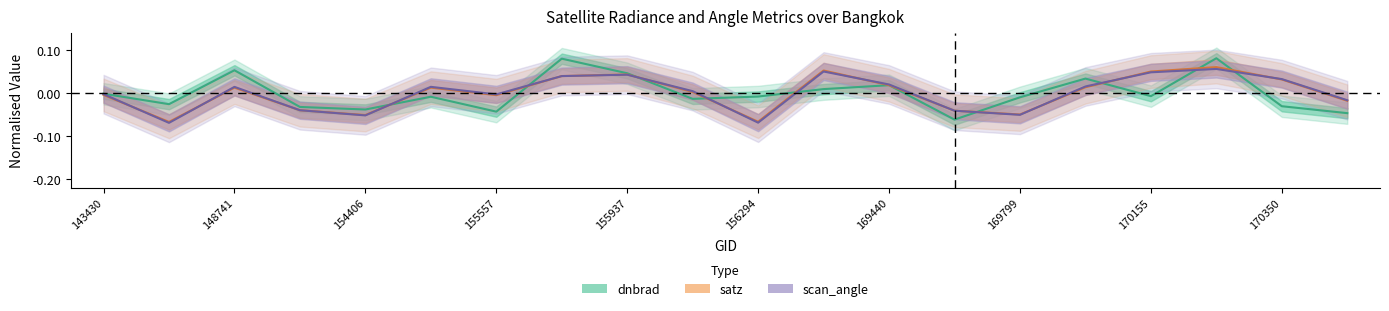

True or false: satz has a value of 0.0 at 154607.

True